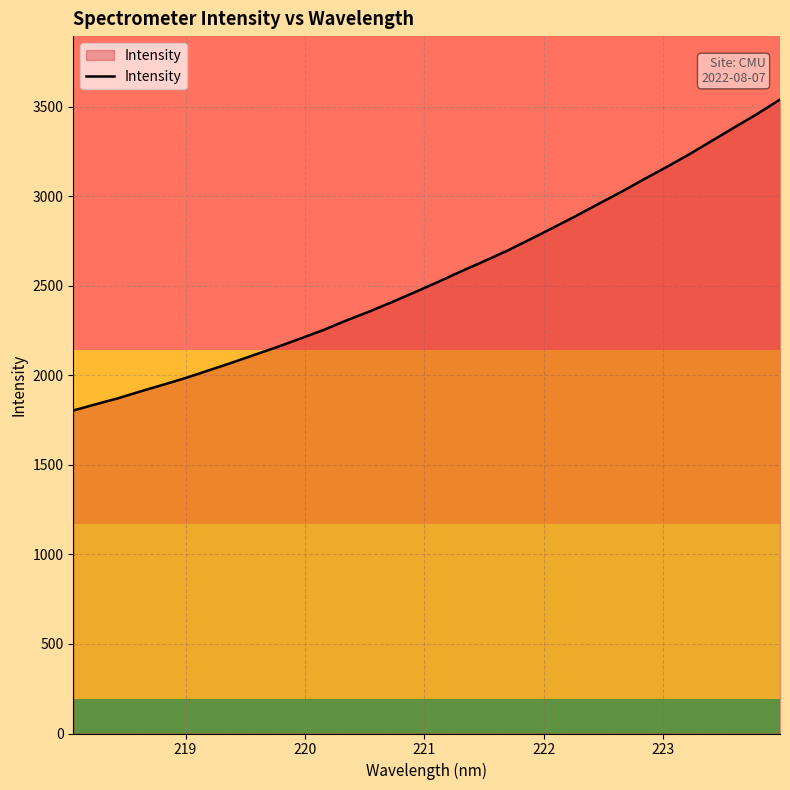

What is the smallest value displayed?

1803.5